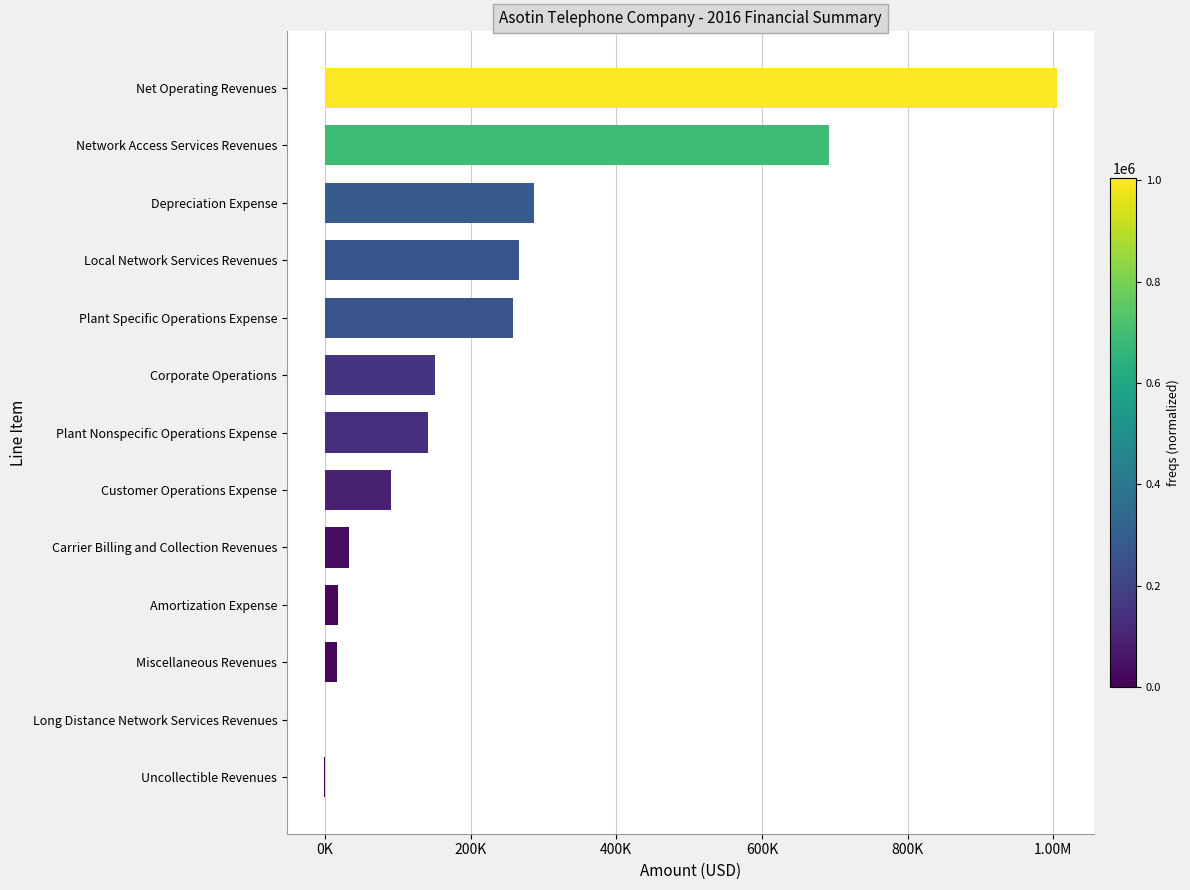

Are the bars horizontal?

Yes